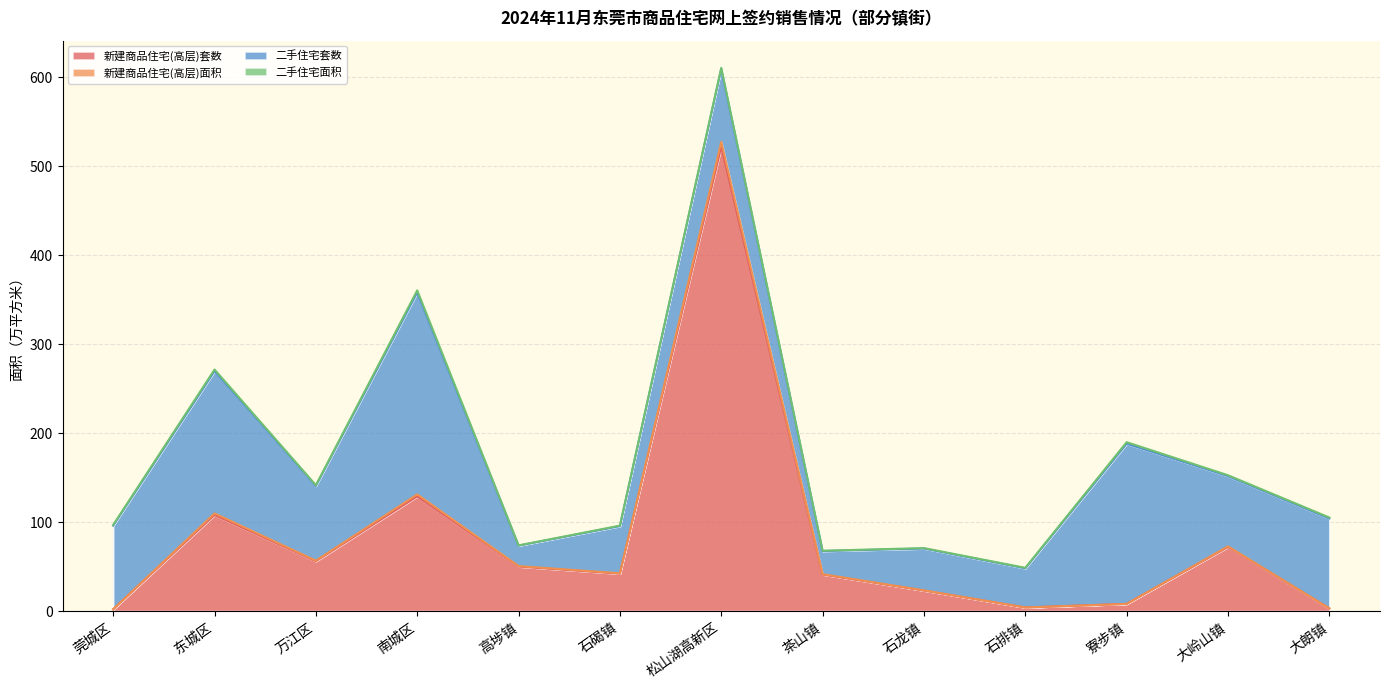

At which label is 新建商品住宅(高层)套数 closest to 262?

南城区